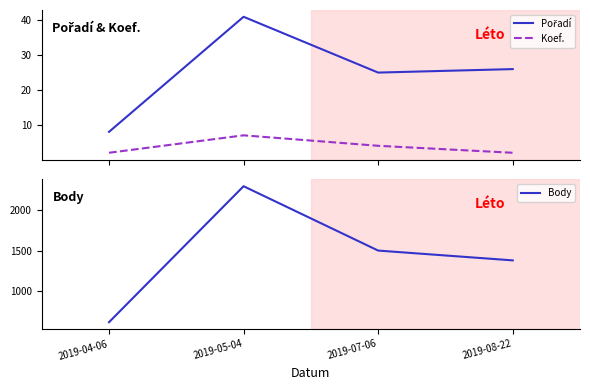

How many distinct data groups are displayed?

3